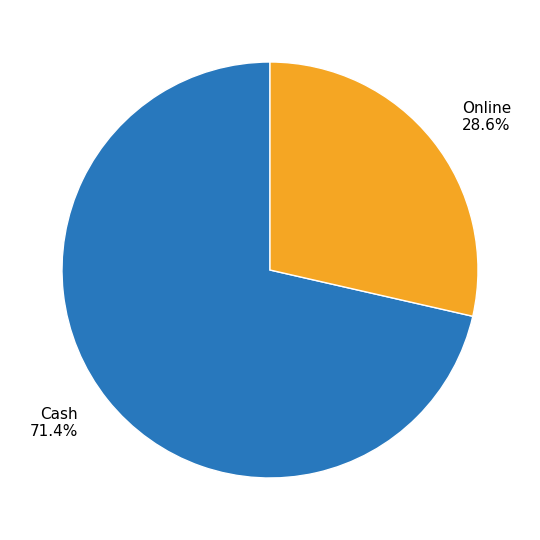

To the nearest percent, what is the difference between the Cash and Online slice percentages?

43%